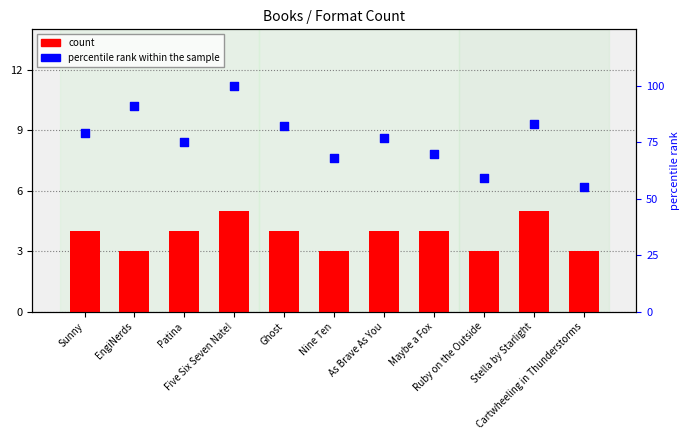

At how many categories does at least one series exceed 59?

9